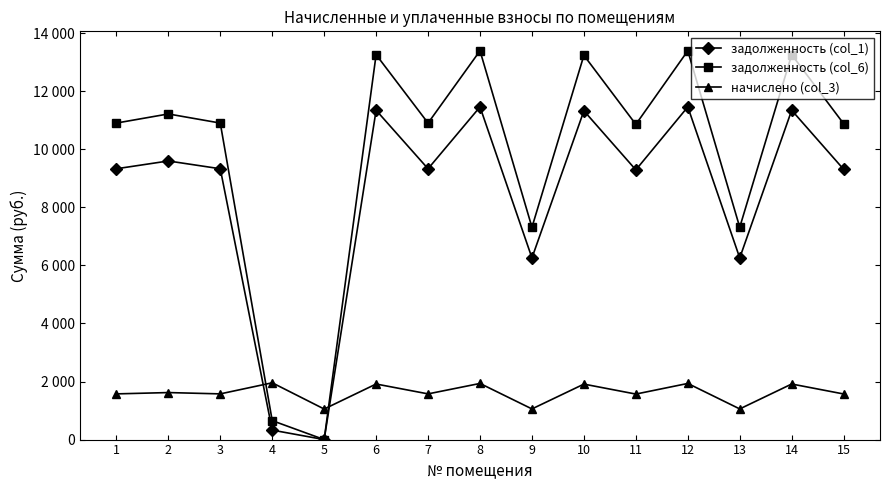

Does the chart have visible grid lines?

No